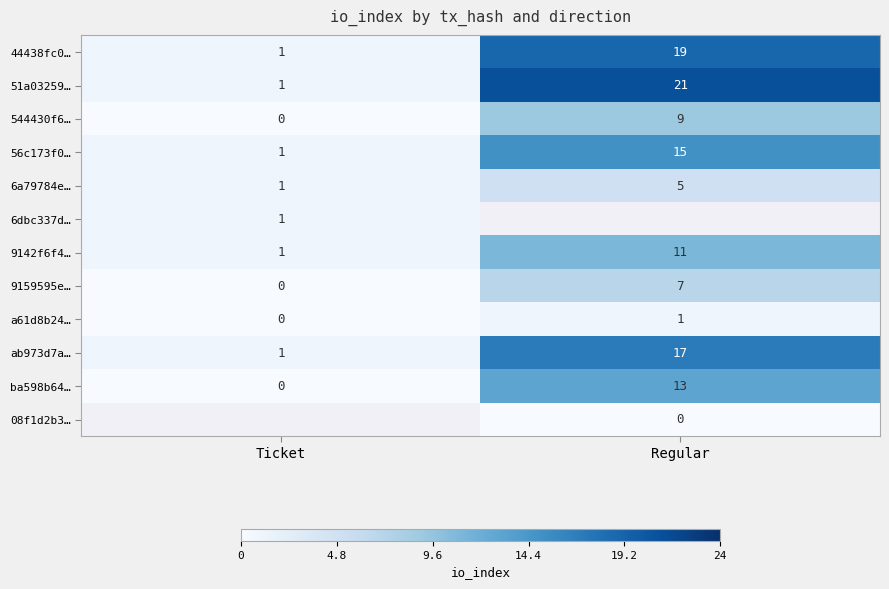

How many 56c173f0… values are between 1 and 15?

2